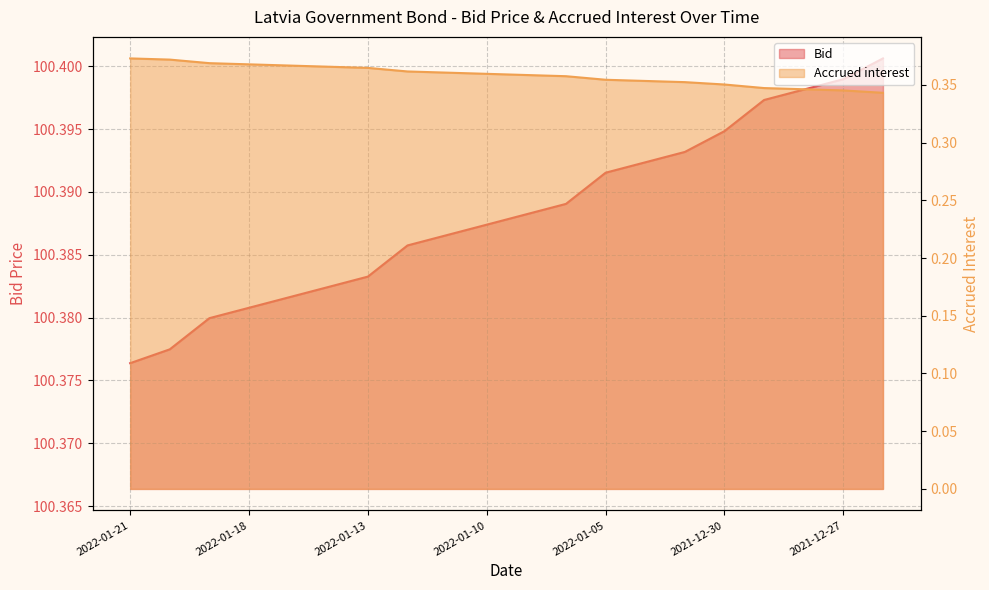

The value of Bid at 2022-01-19 is 100.4. True or false?

True